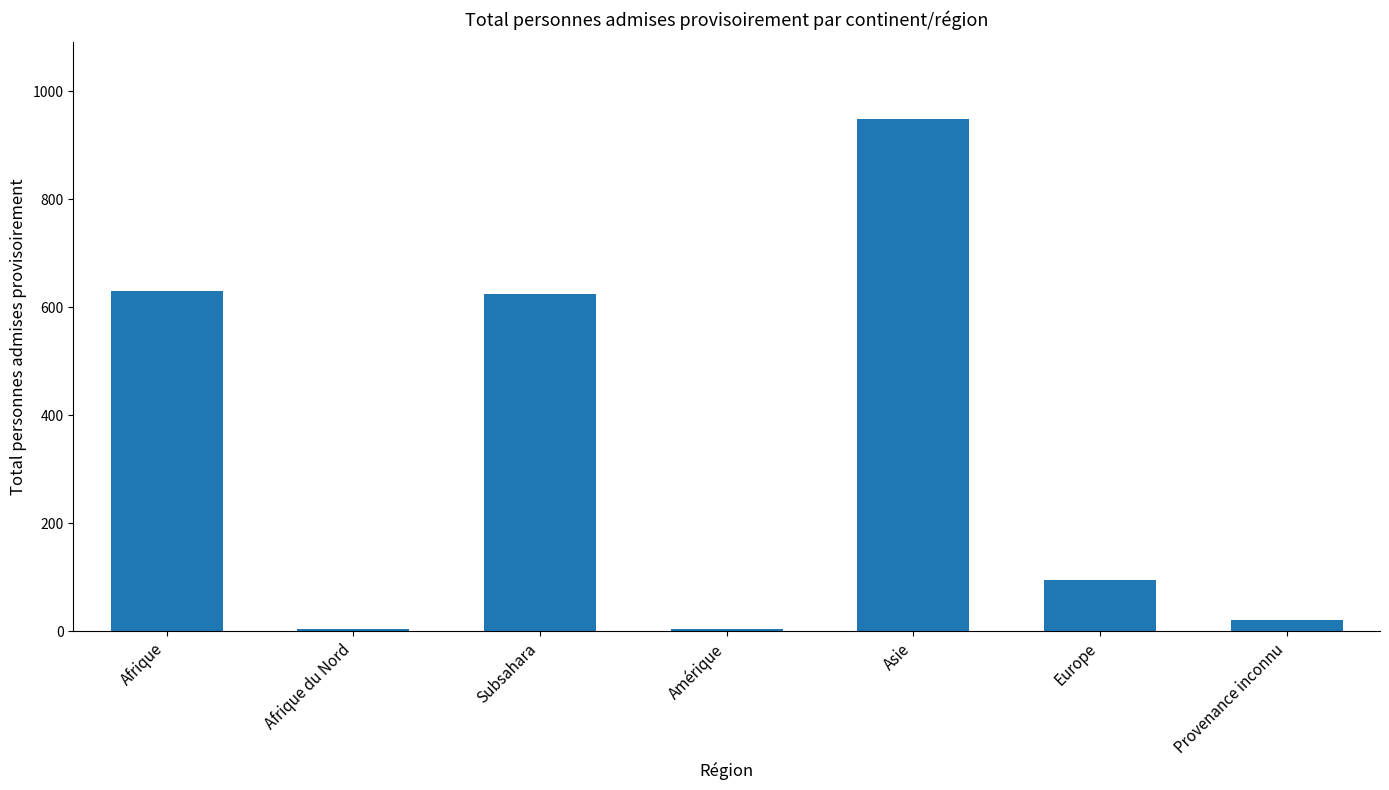

True or false: the data shows 96 at Europe.

True